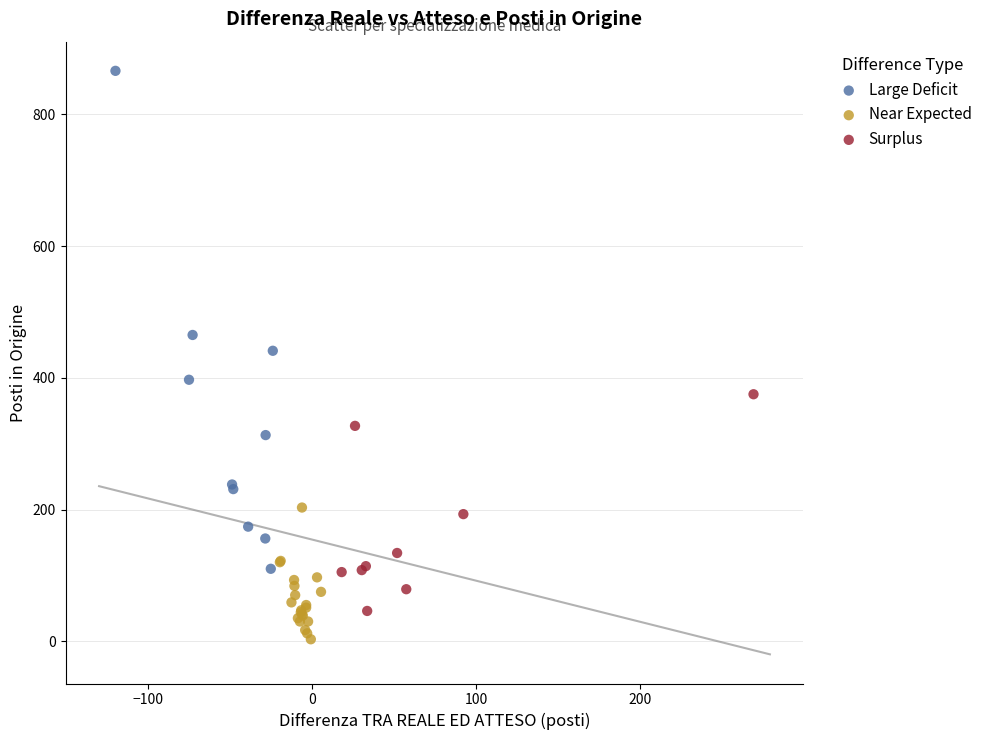

What are all the series names shown in the legend?

Large Deficit, Near Expected, Surplus